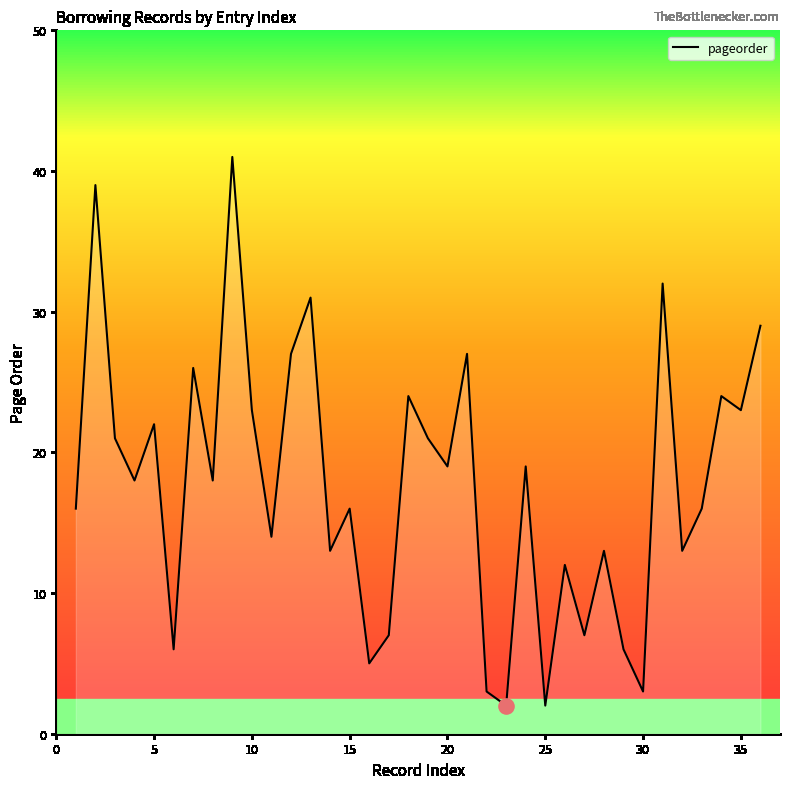

What is the greatest value displayed?

41